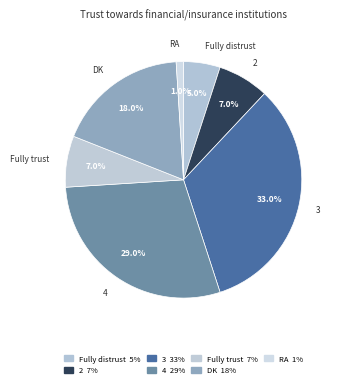

Approximately how many times larger is the value at 4 compared to RA?

29.0